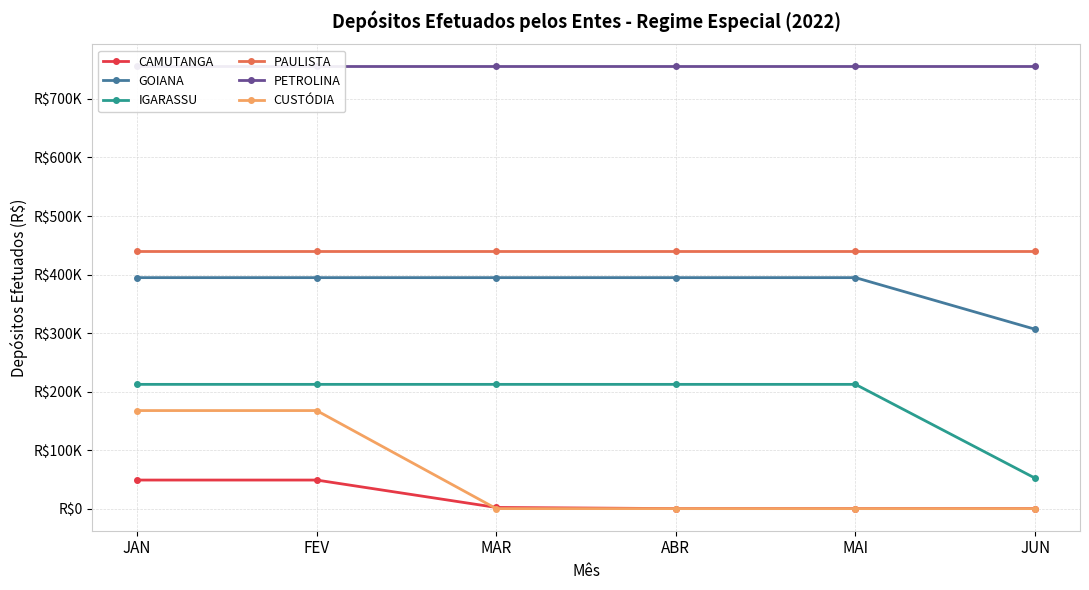

What is the total value across all series at JUN?

1553538.4